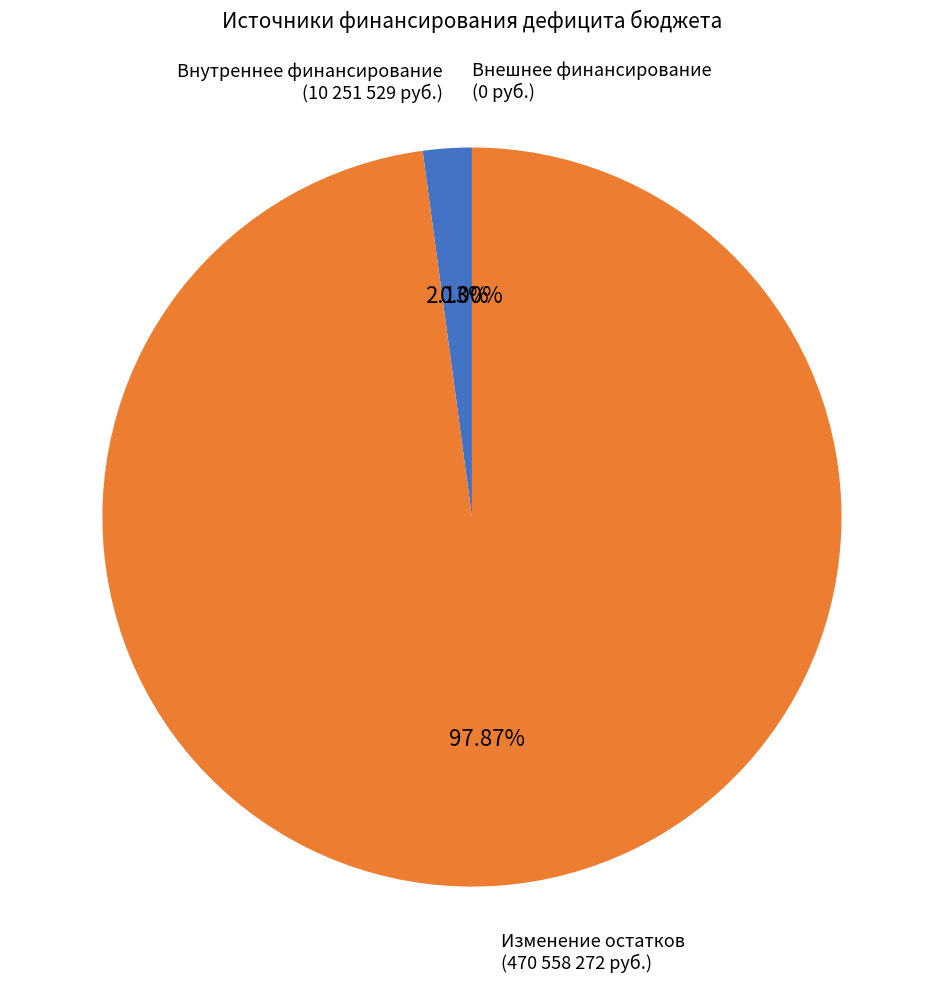

Which slice is the smallest?

Источники внешнего финансирования (620)